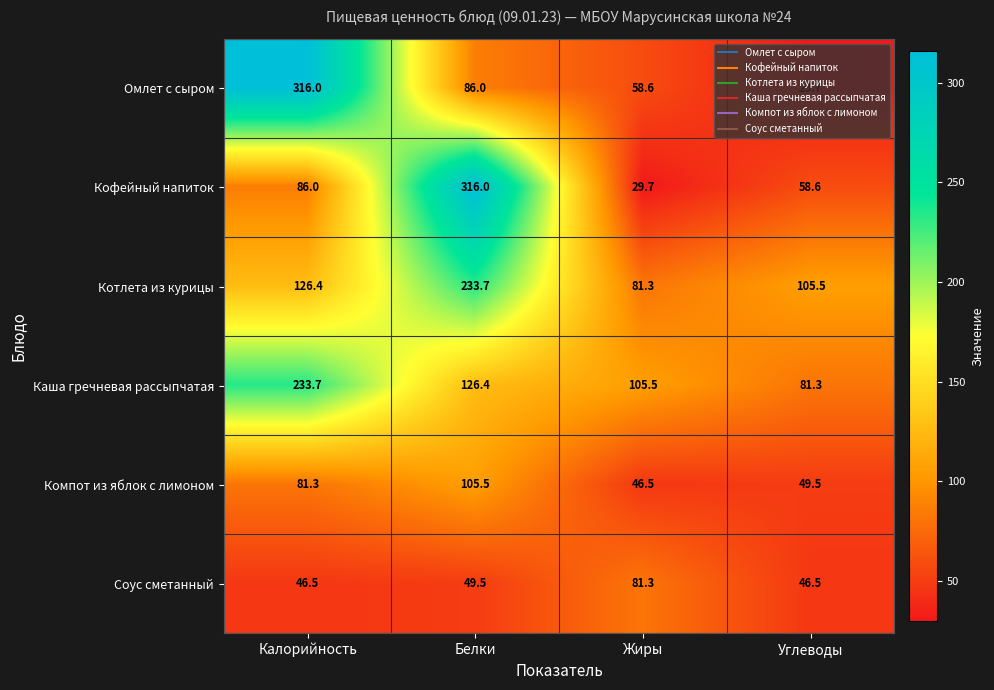

What value does the Омлет с сыром series have at Калорийность?

316.0